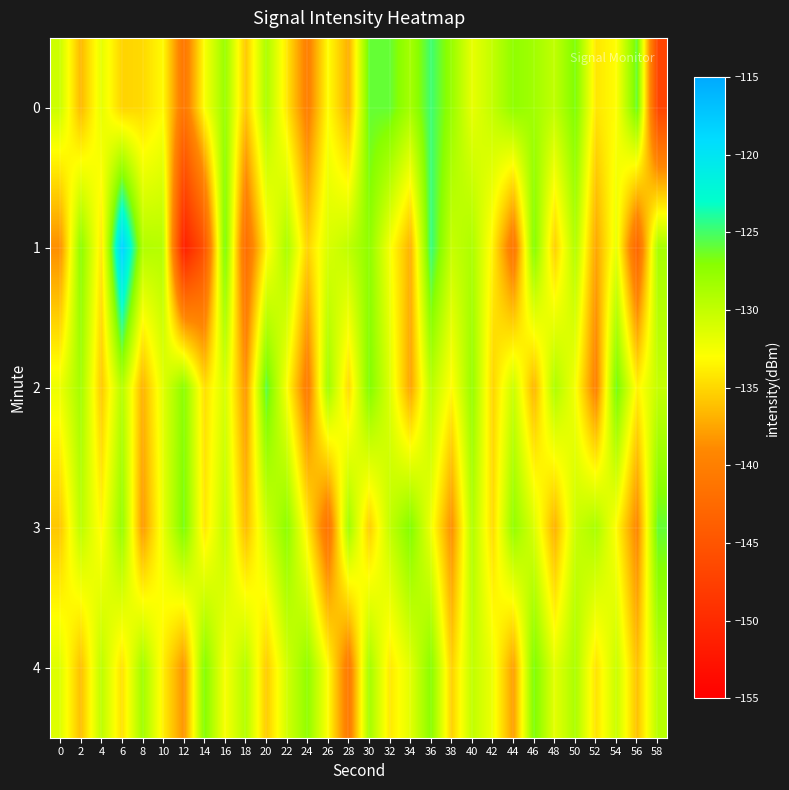

Rank the series by their maximum value, from lowest to highest.

4, 3, 2, 0, 1